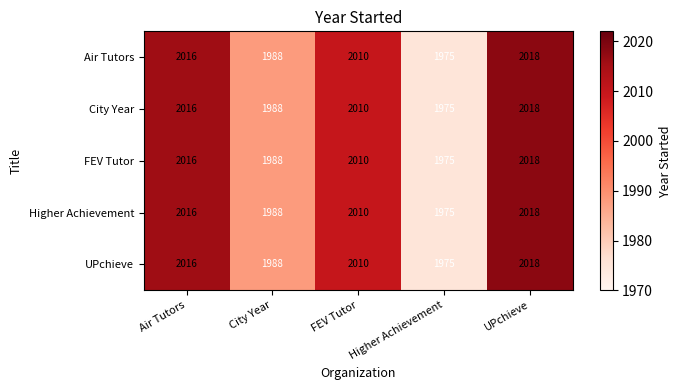

How many data points does each series have?

5